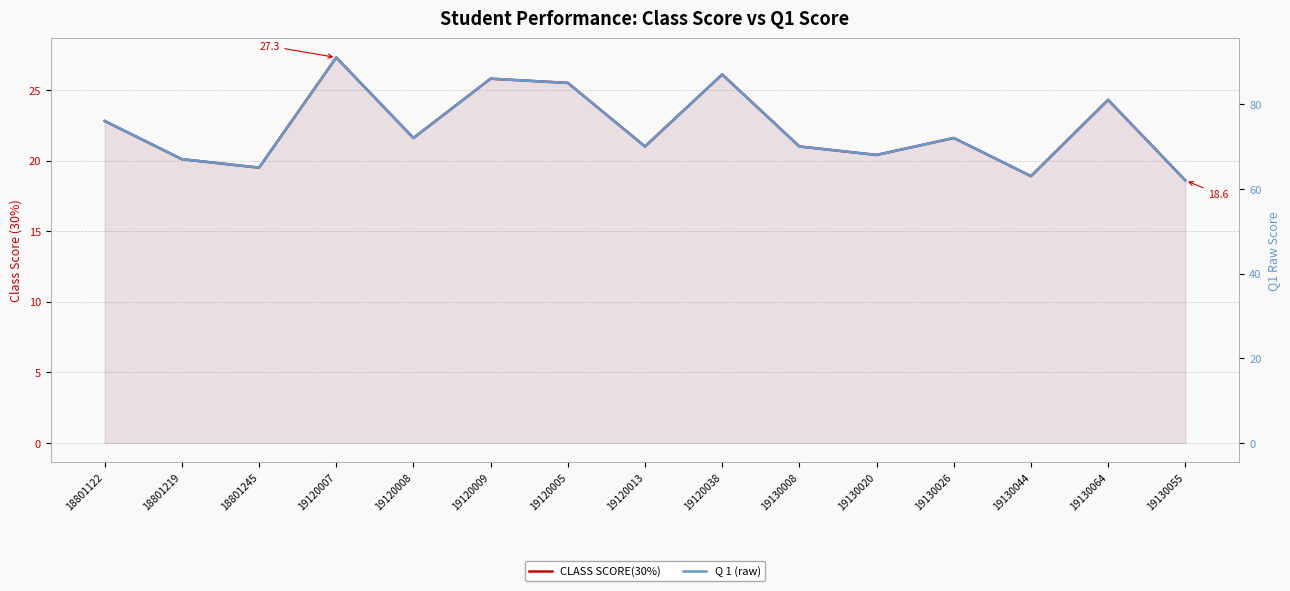

Where does the CLASS SCORE(30%) series first go above 21?

18801122